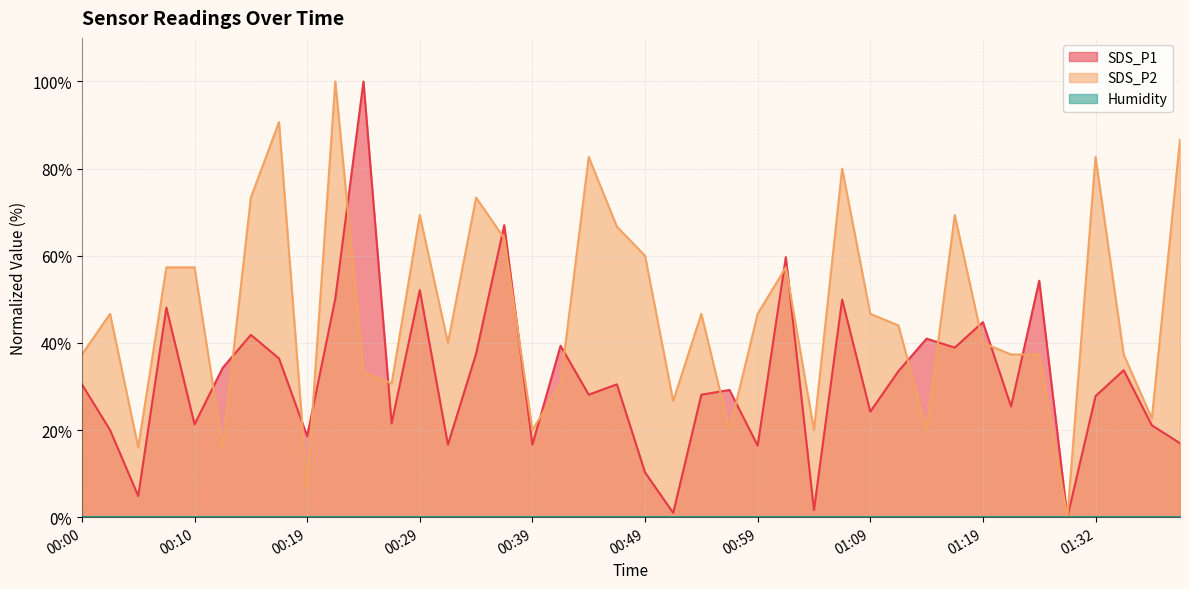

Where is the first local maximum for SDS_P2?

00:02